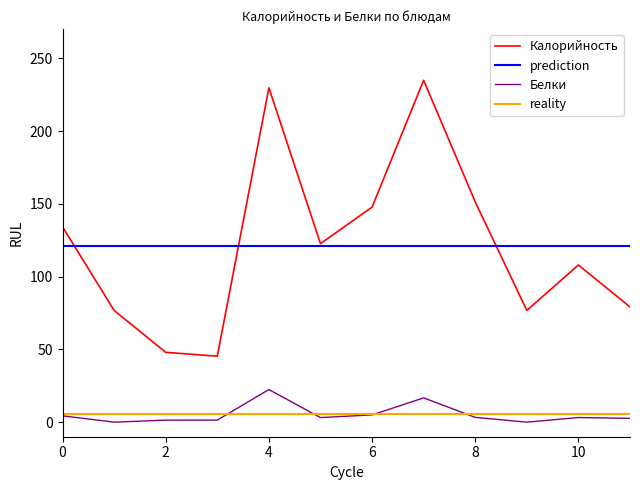

The value of Калорийность at 10 is 72.4. True or false?

False